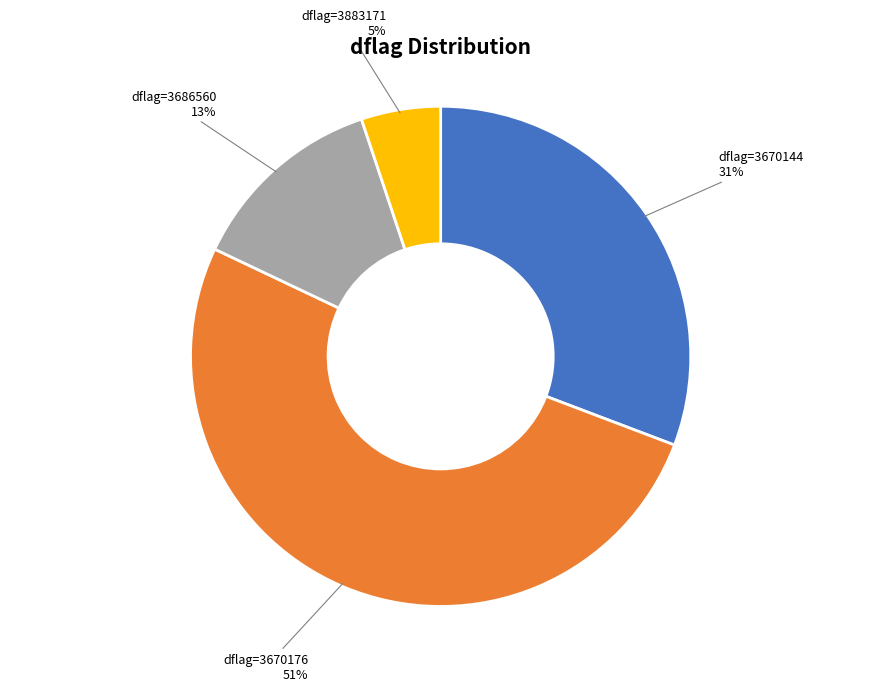

To the nearest percent, what is the average slice percentage?

25%